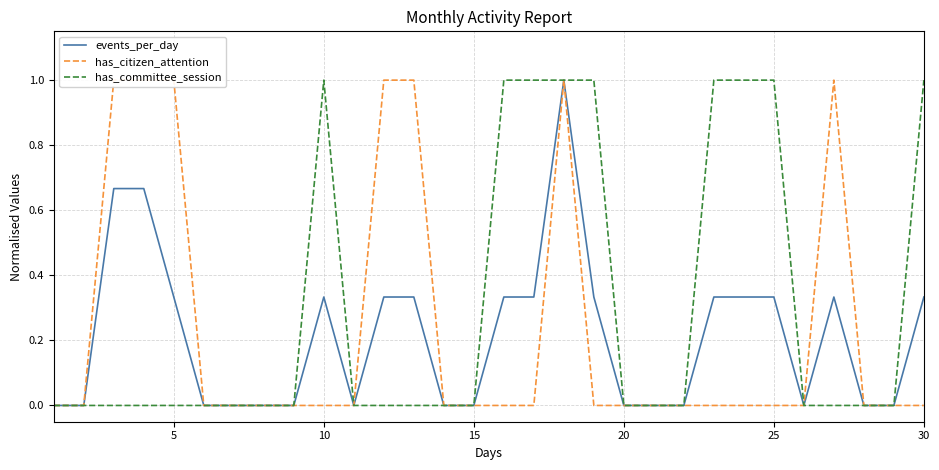

Is it true that has_citizen_attention equals 1.0 at 26?

True